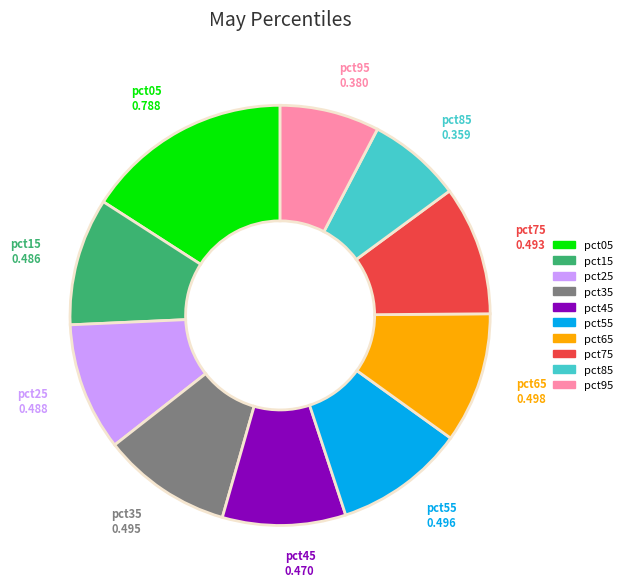

Is the sum of pct95 and pct15 greater than half?

No